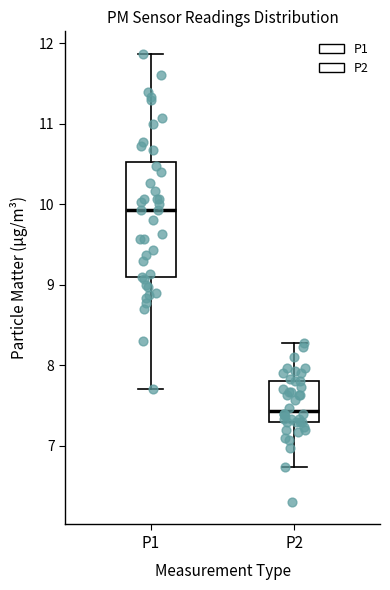

Which box's median line is the highest?

P1